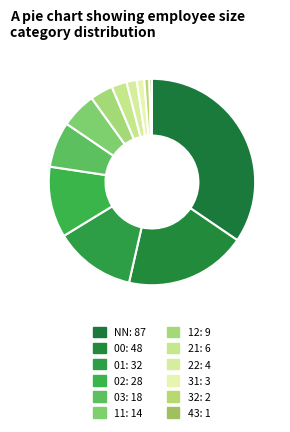

Rank the categories by value from highest to lowest.

NN, 00, 01, 02, 03, 11, 12, 21, 22, 31, 32, 43